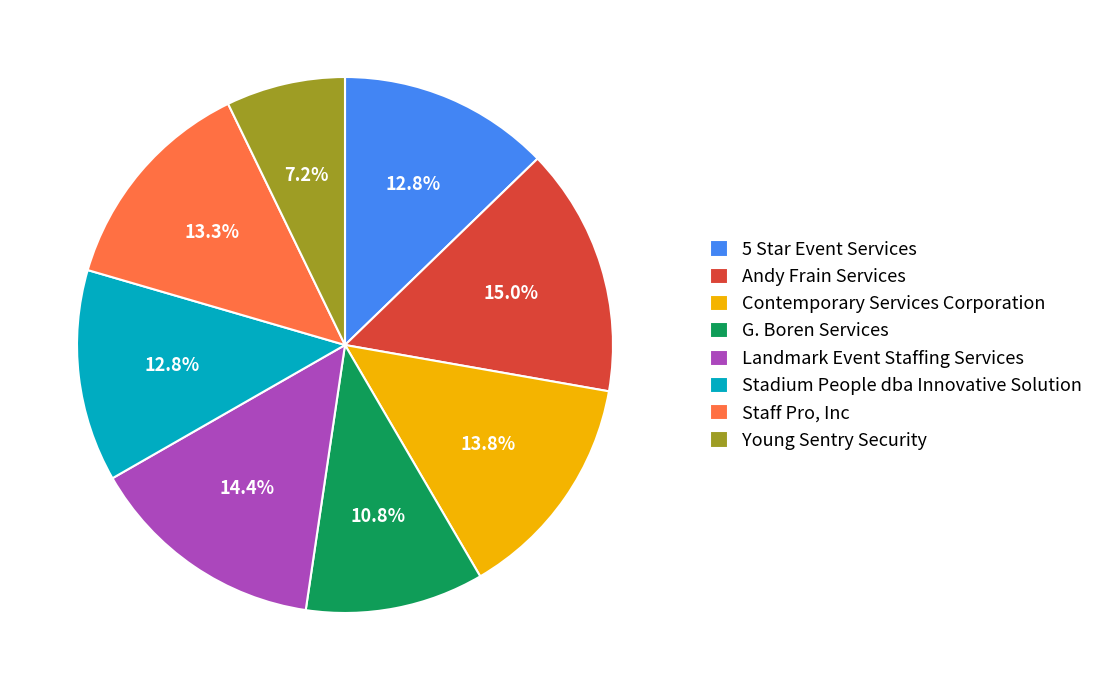

What is the largest slice in the pie chart?

Andy Frain Services